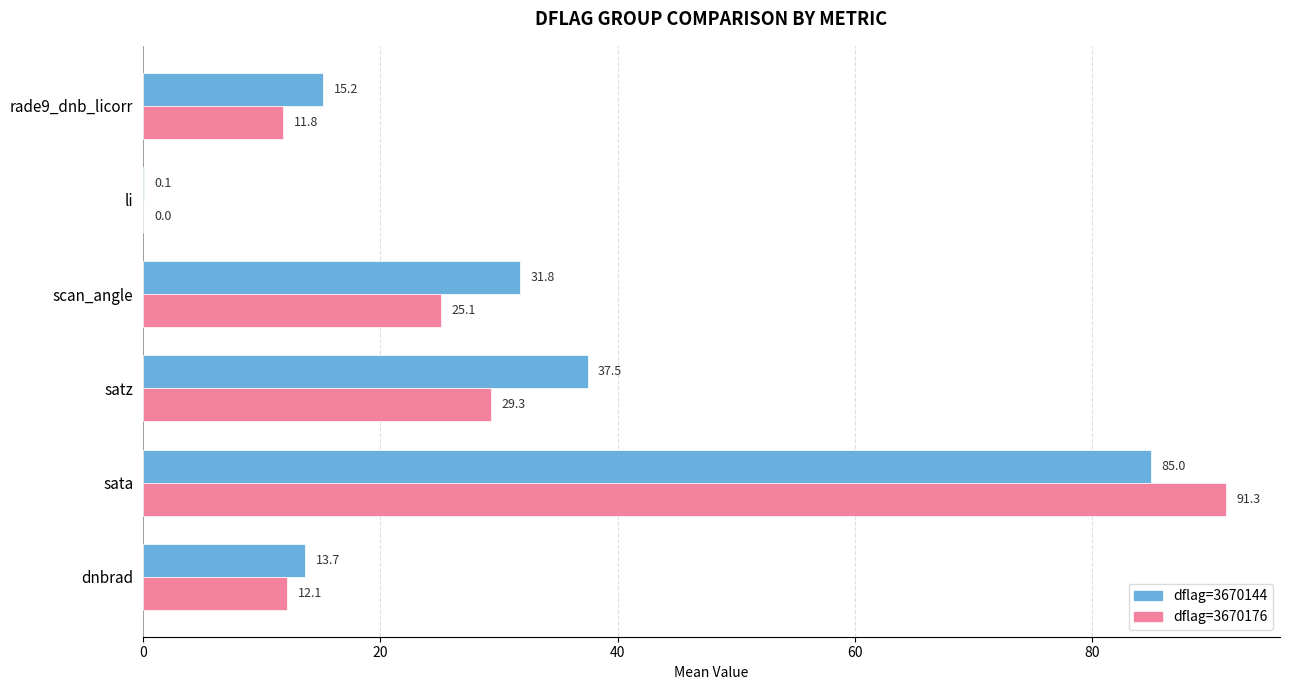

At which label is dflag=3670144 closest to 42?

satz